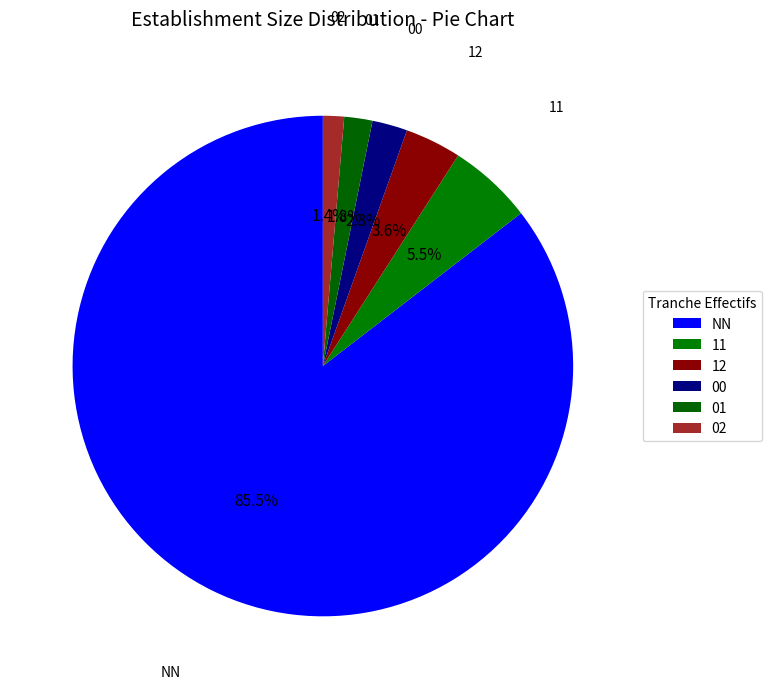

What is the largest slice in the pie chart?

NN